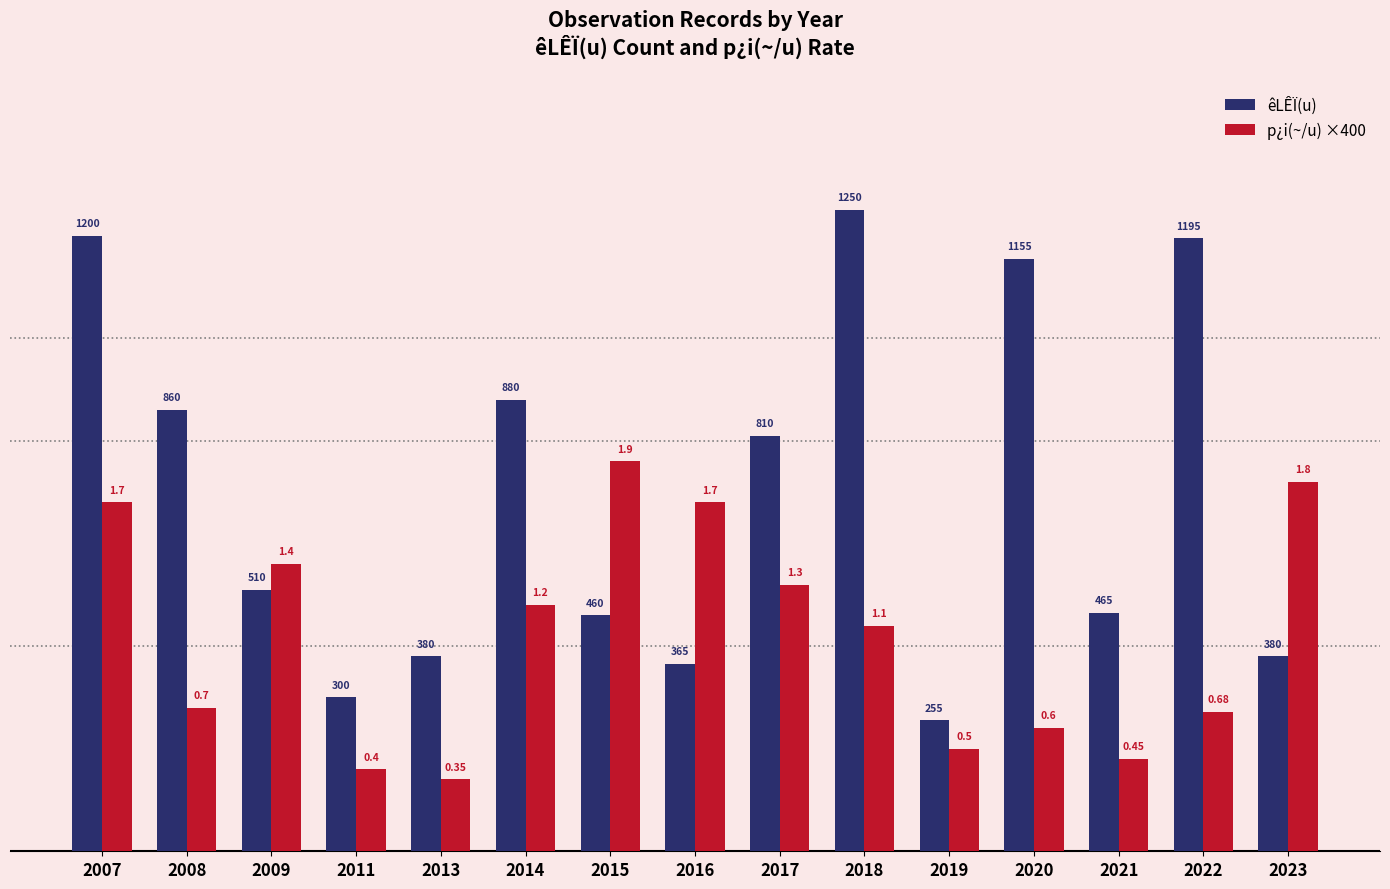

Reading left to right, extract all data points from this chart.

êLÊÏ(u): 1200.0	860.0	510.0	300.0	380.0	880.0	460.0	365.0	810.0	1250.0	255.0	1155.0	465.0	1195.0	380.0
p¿i(~/u) ×400: 680.0	280.0	560.0	160.0	140.0	480.0	760.0	680.0	520.0	440.0	200.0	240.0	180.0	272.0	720.0